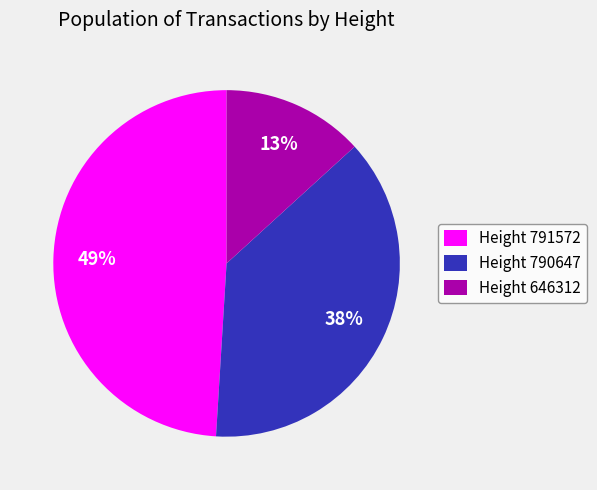

How many slices are in this pie chart?

3